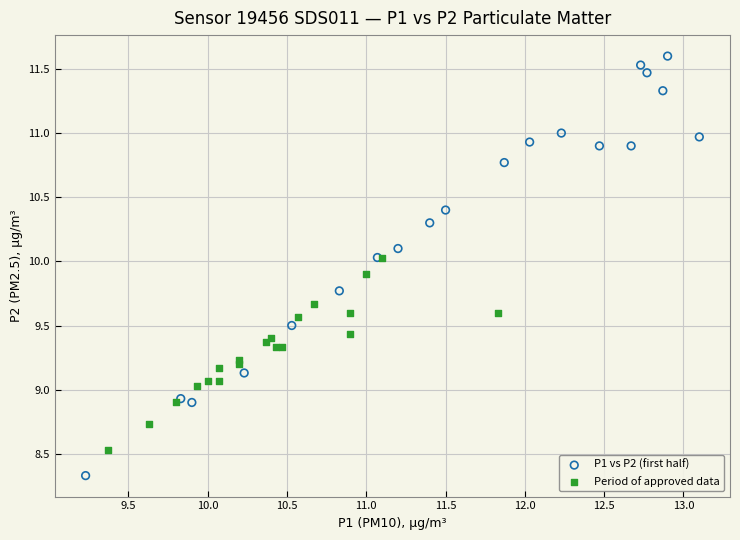

Which series has the widest spread of Y values?

P1 vs P2 (first half)